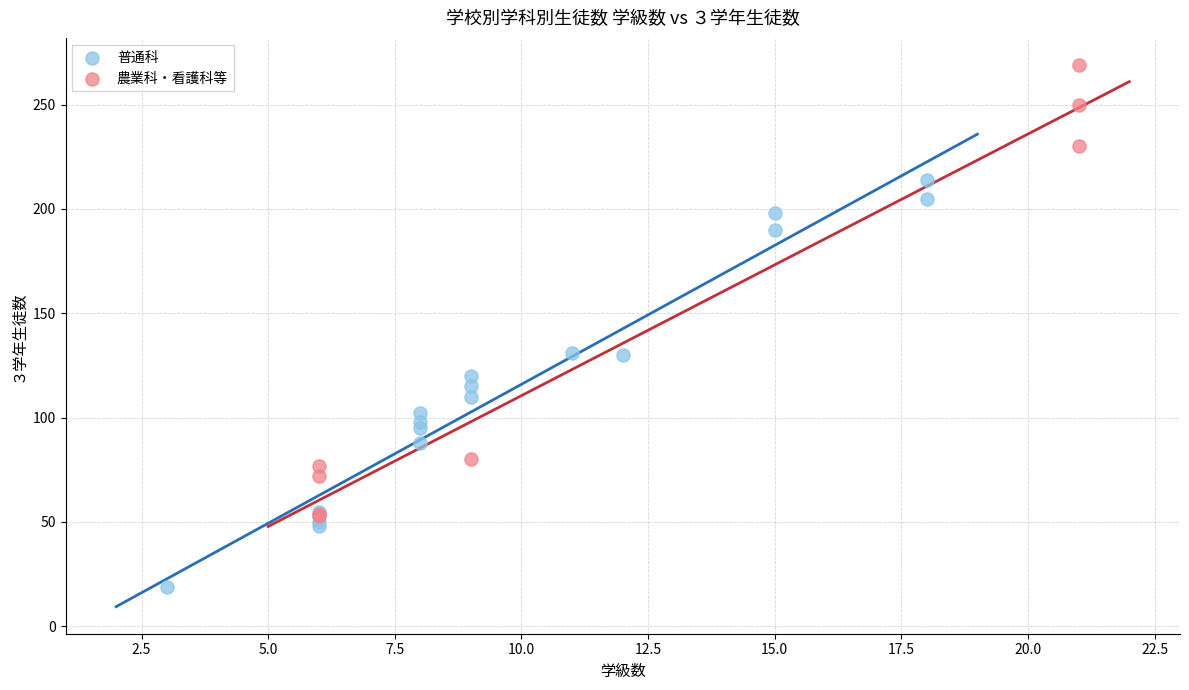

Which series has the widest spread of Y values?

農業科・看護科等